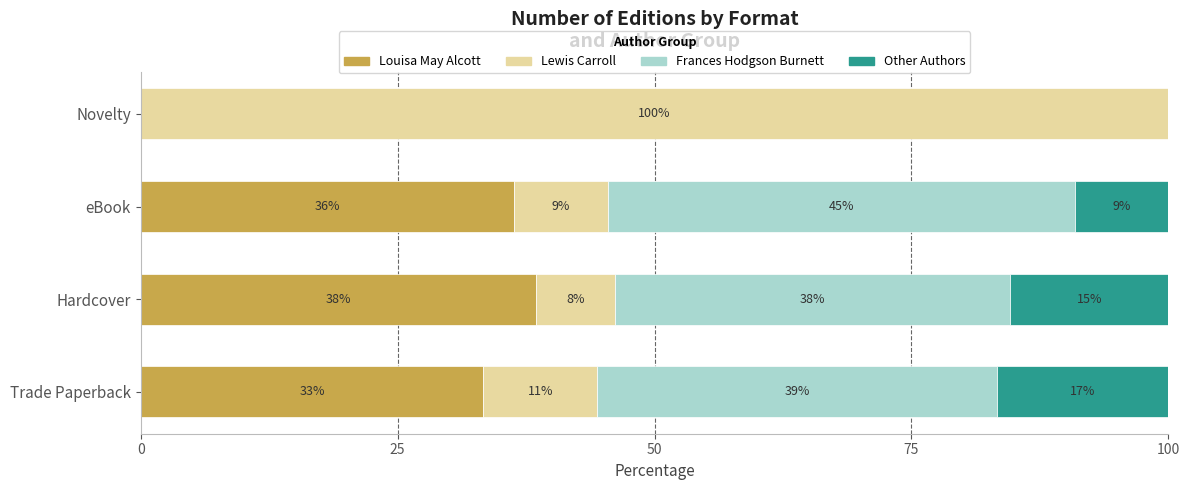

What are all the series names shown in the legend?

Louisa May Alcott, Lewis Carroll, Frances Hodgson Burnett, Other Authors